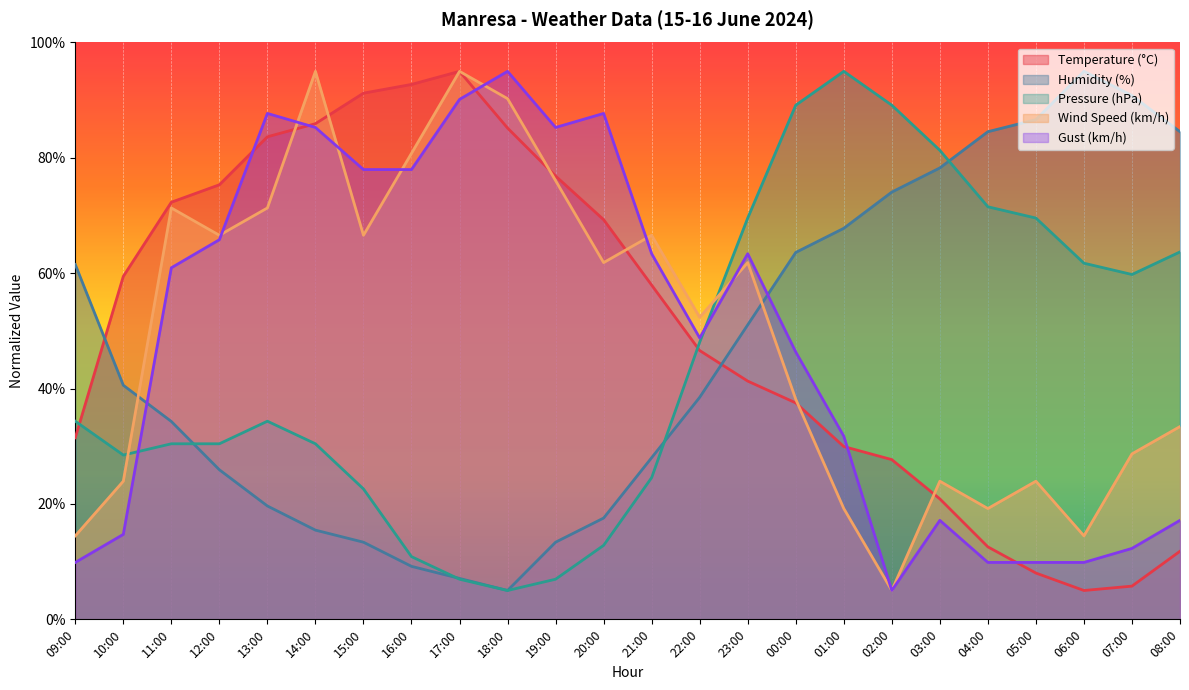

What is the approximate value of Temperature (°C) at 17:00?

95.0